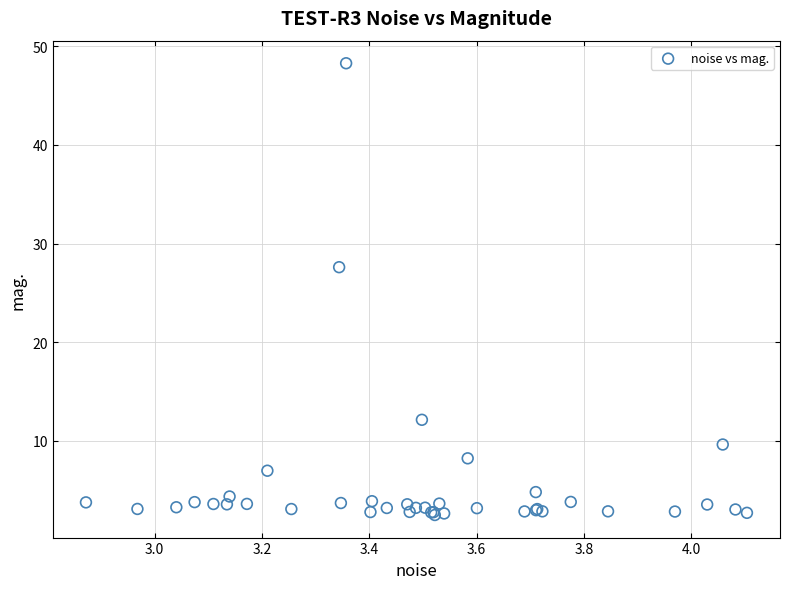

What Y value in the scatter plot is closest to 25?

27.6